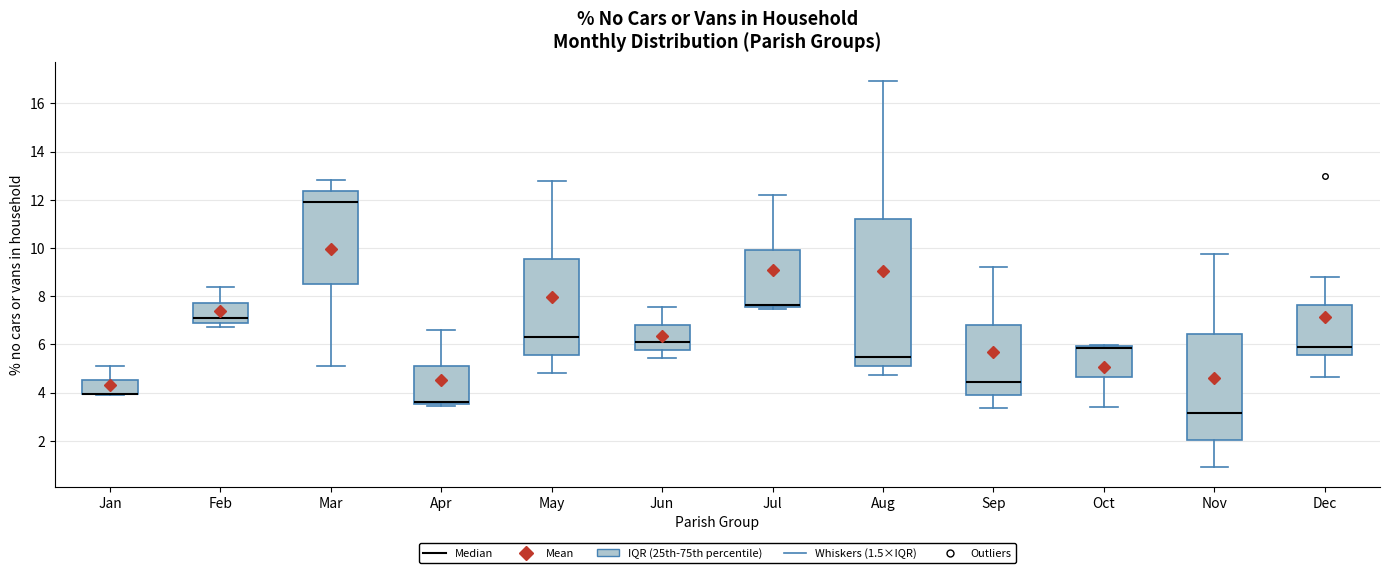

Where does the upper whisker of the box for Aug end on the y-axis? The values are not printed on the chart, so give them approximately, as read against the axis.

17.0